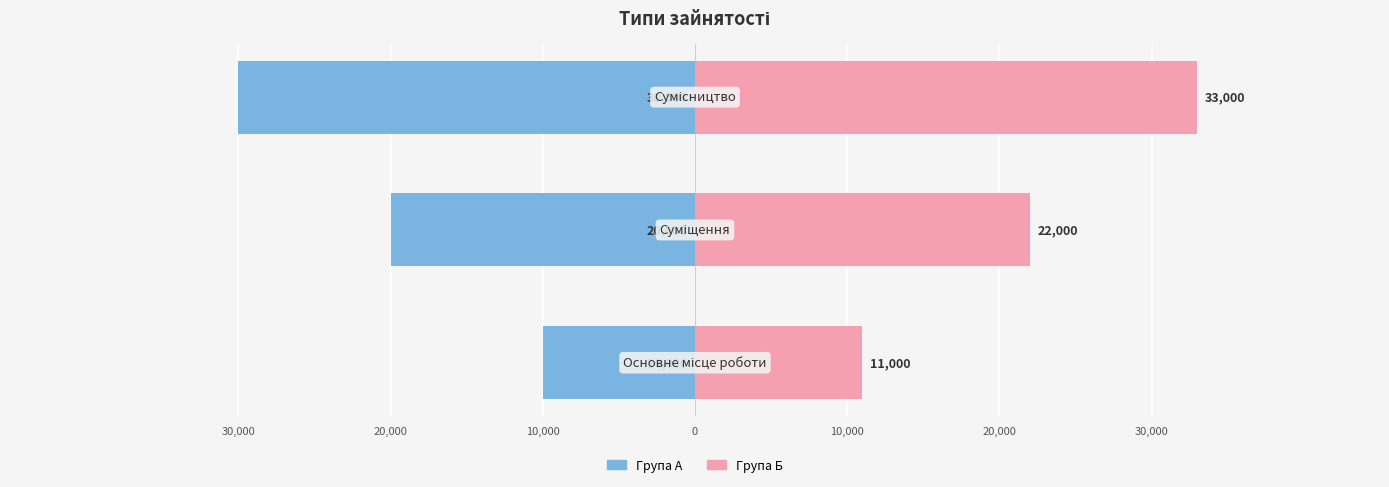

How many bars are there in total?

6